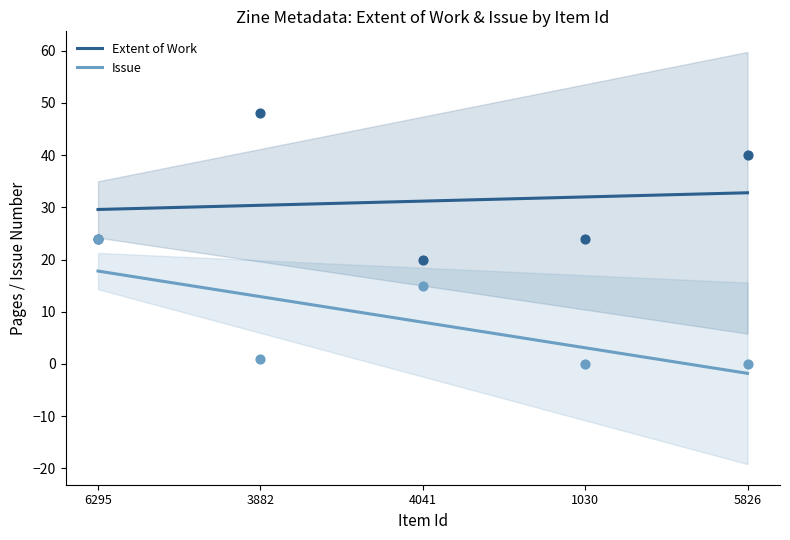

At which category is the sum across all series the highest?

6295